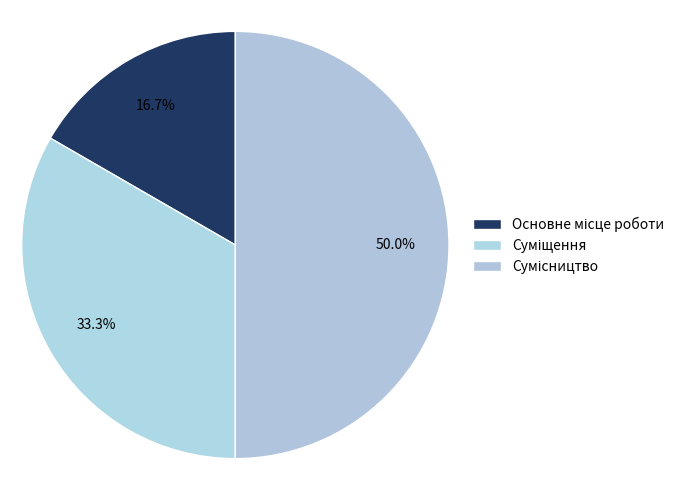

What is the largest slice in the pie chart?

Сумісництво